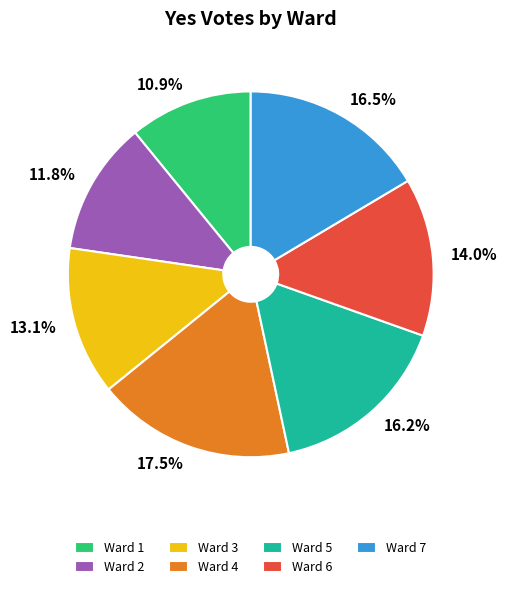

Which slice is the smallest?

Ward 1